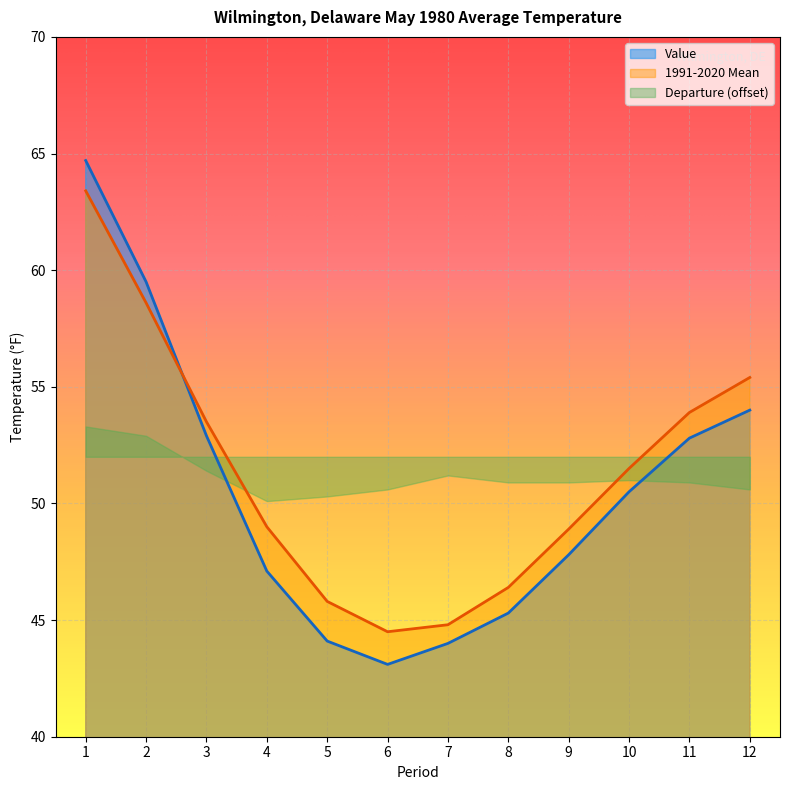

The 1991-2020 Mean series shows 81.3 at 3. True or false?

False